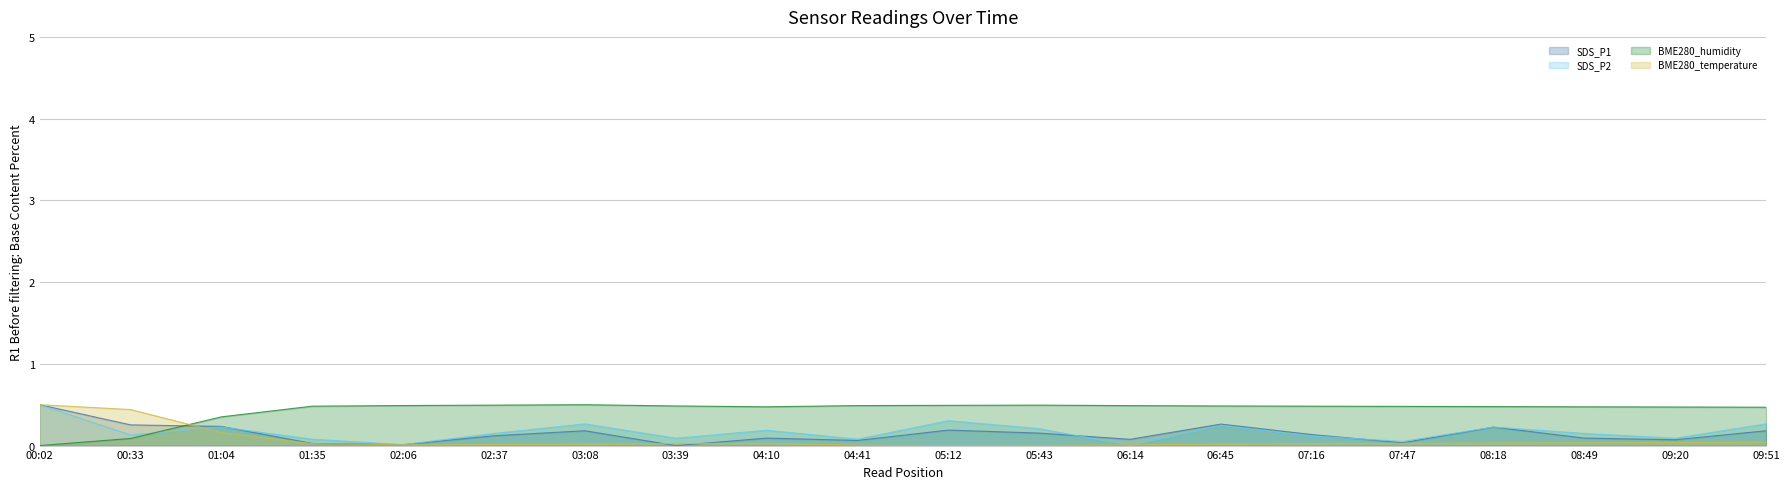

What are all the series names shown in the legend?

SDS_P1, SDS_P2, BME280_humidity, BME280_temperature